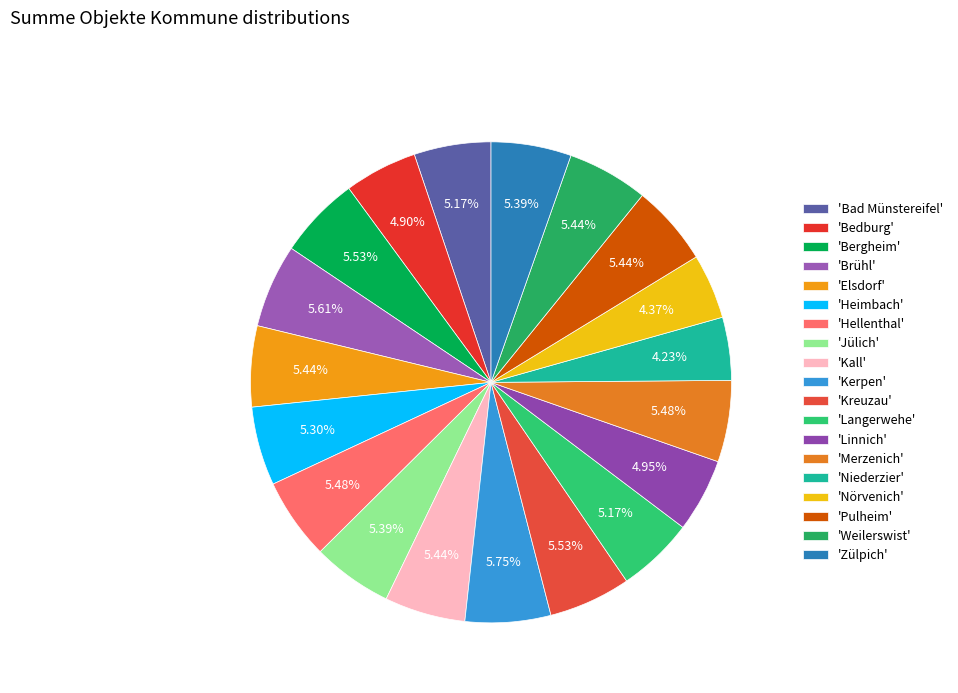

How many slices are in this pie chart?

19